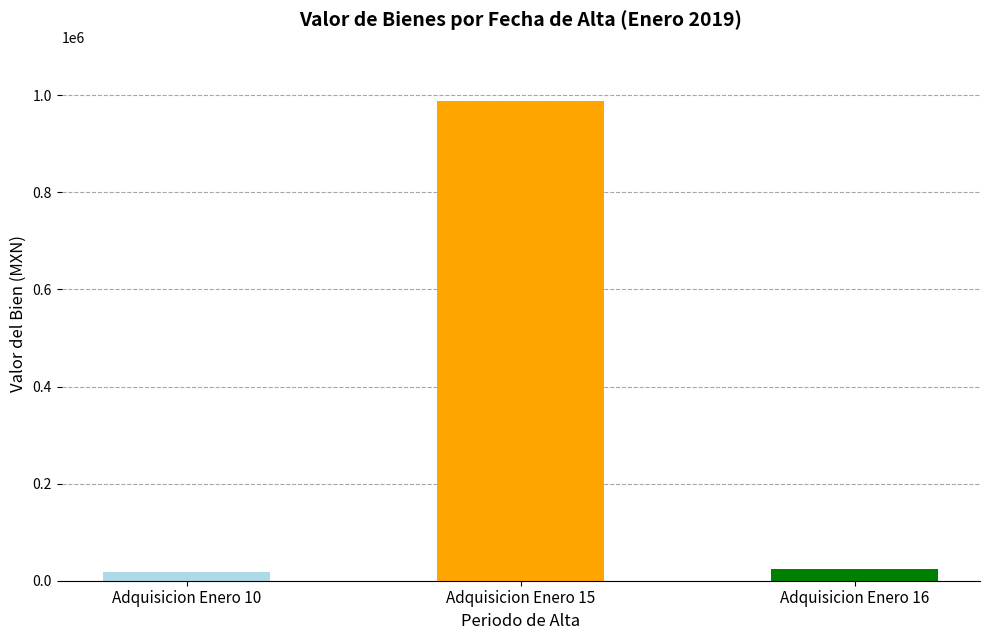

Which label corresponds to the largest value in the chart?

Adquisicion Enero 15